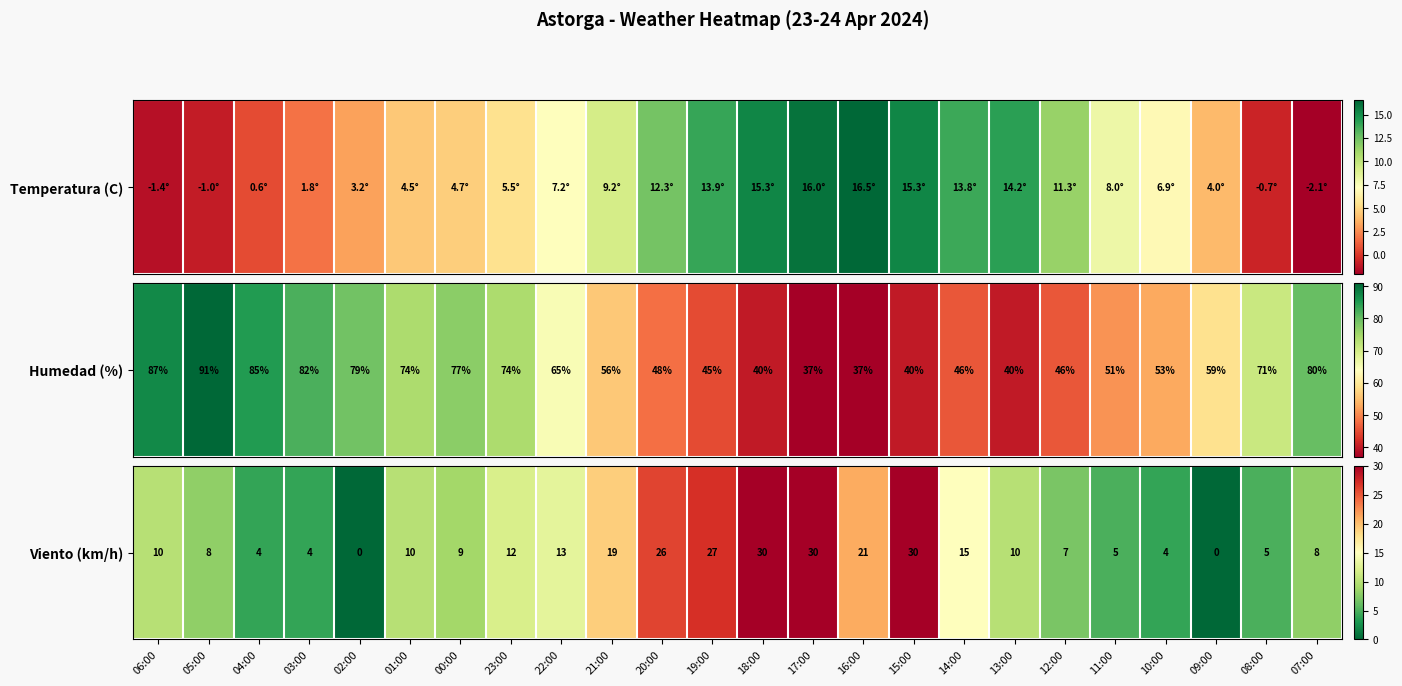

Approximately how many times larger is the value at 20:00 compared to 23:00?

2.2